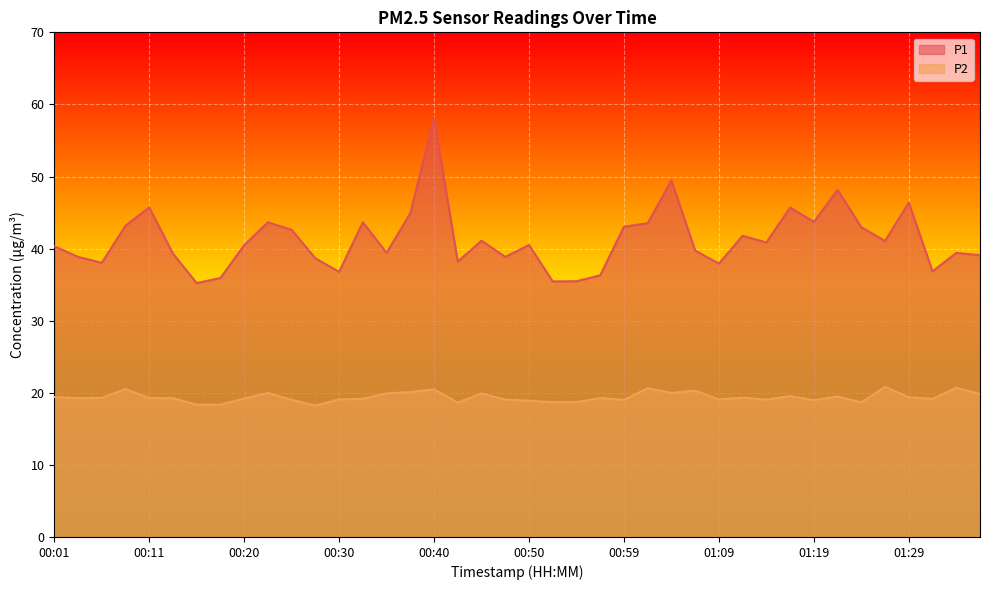

How many data points in P2 are above 19?

31